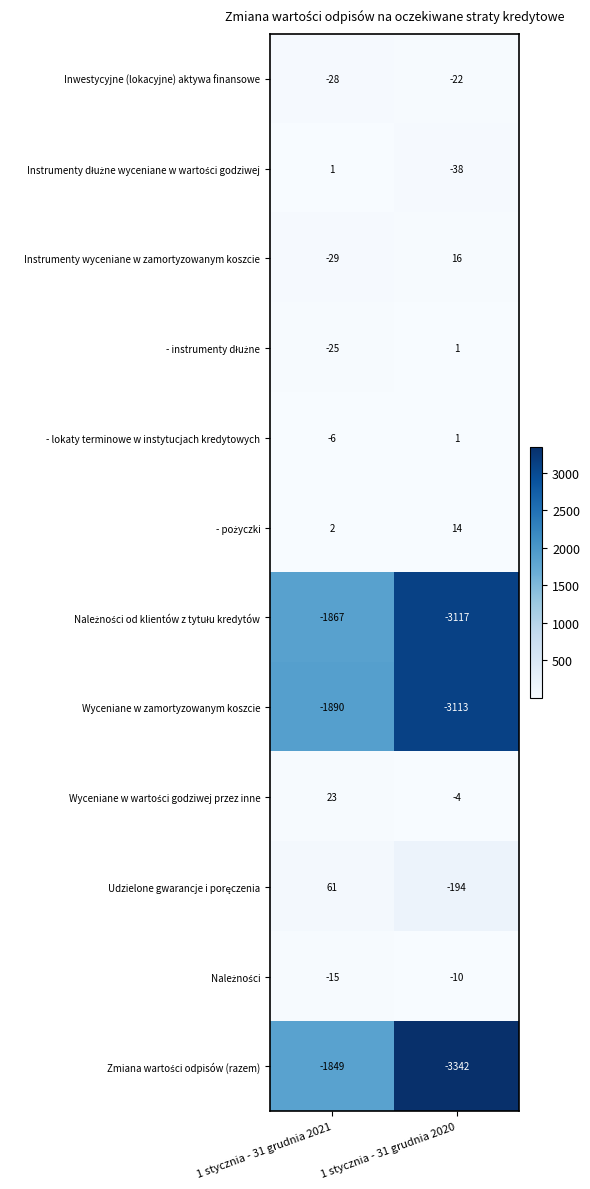

What is the sum of all - lokaty terminowe w instytucjach kredytowych values?

-5